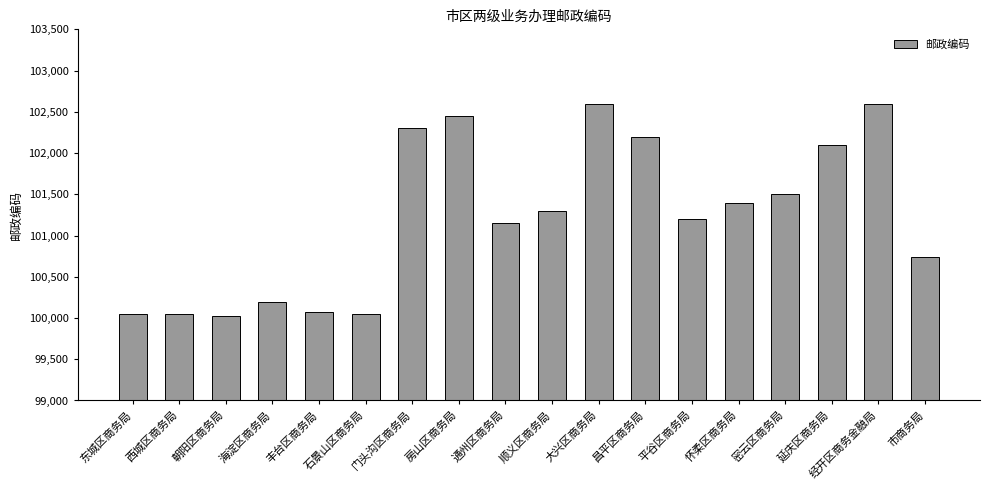

What is the difference between the maximum and minimum values?

2580